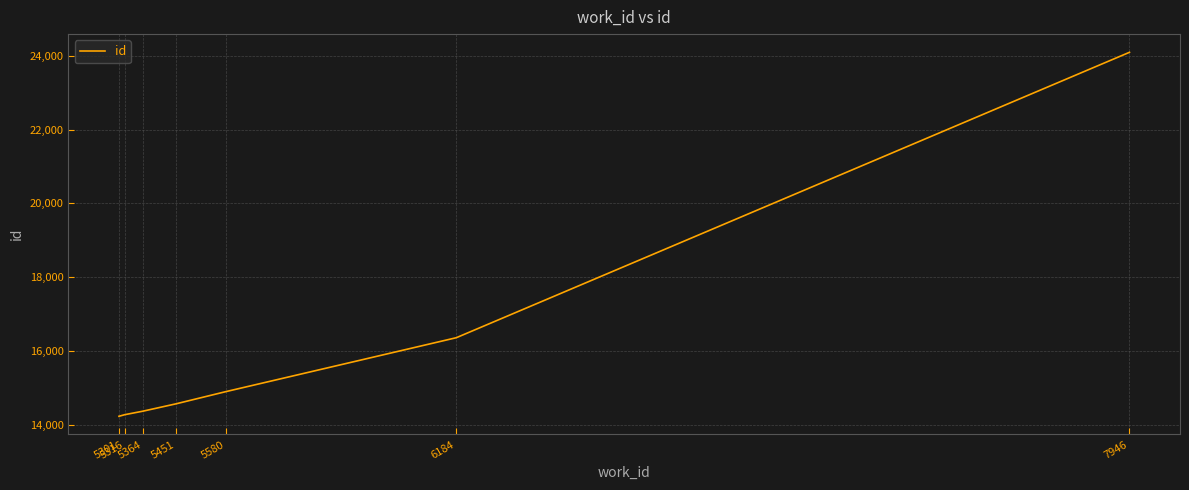

What is the maximum value shown in the chart?

24095